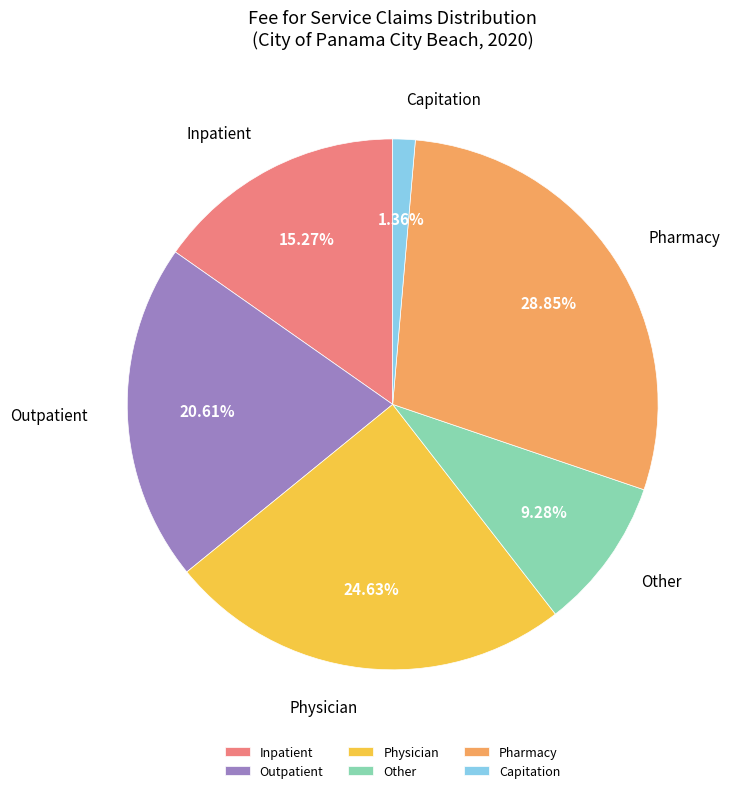

To the nearest percent, what is the difference between the largest and smallest slice percentages?

27%